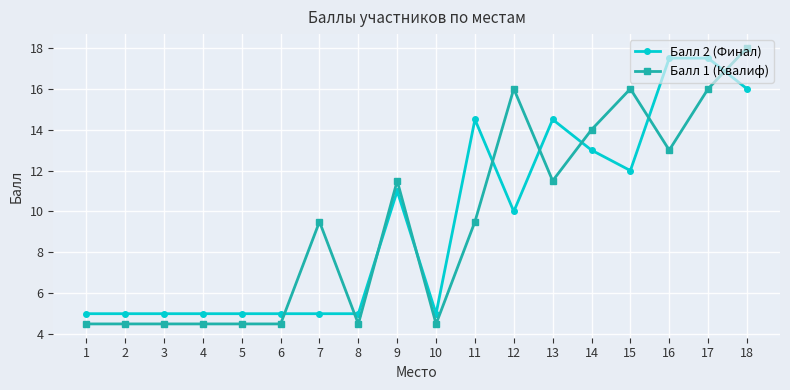

True or false: Балл 1 (Квалиф) has more than 2 points higher than both neighbors.

True